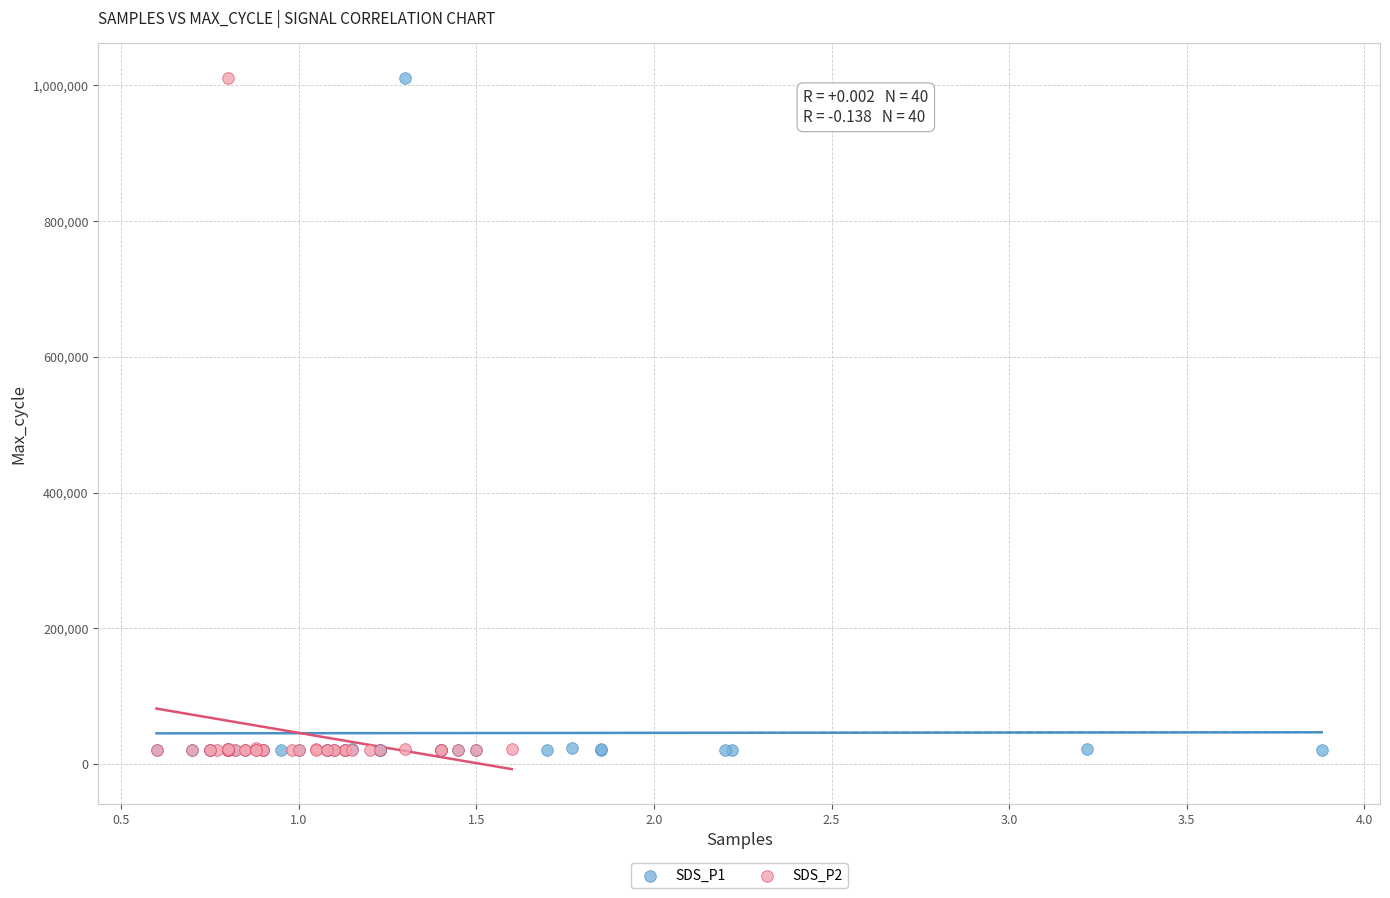

What are all the series names shown in the legend?

SDS_P1, SDS_P2